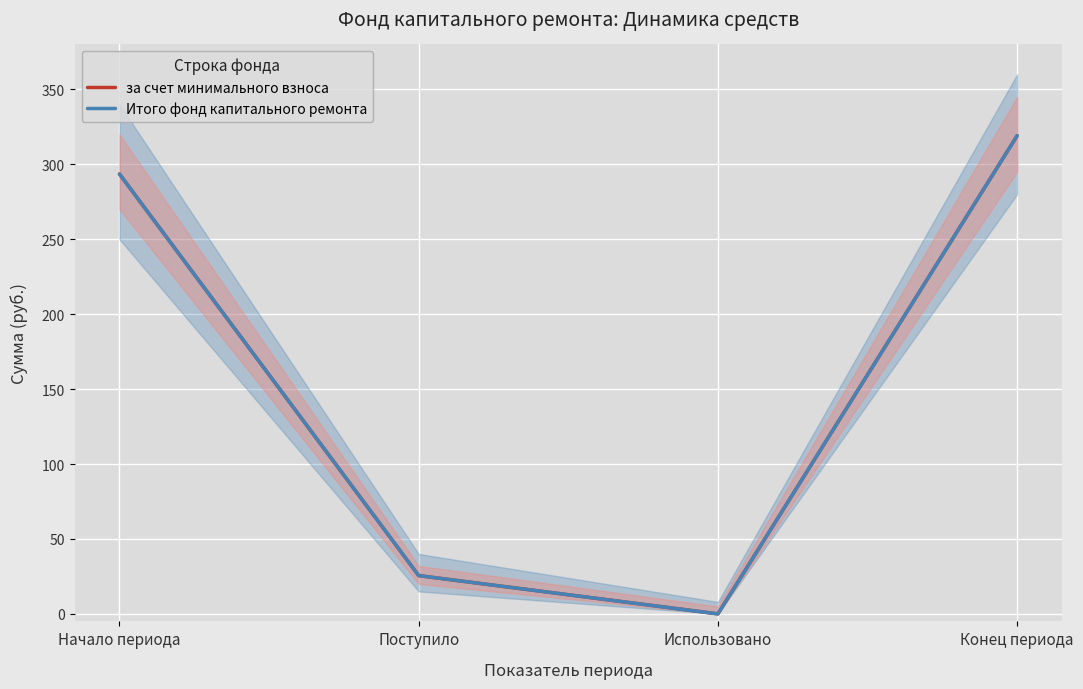

Rank the series by their maximum value, from lowest to highest.

за счет минимального взноса, Итого фонд капитального ремонта